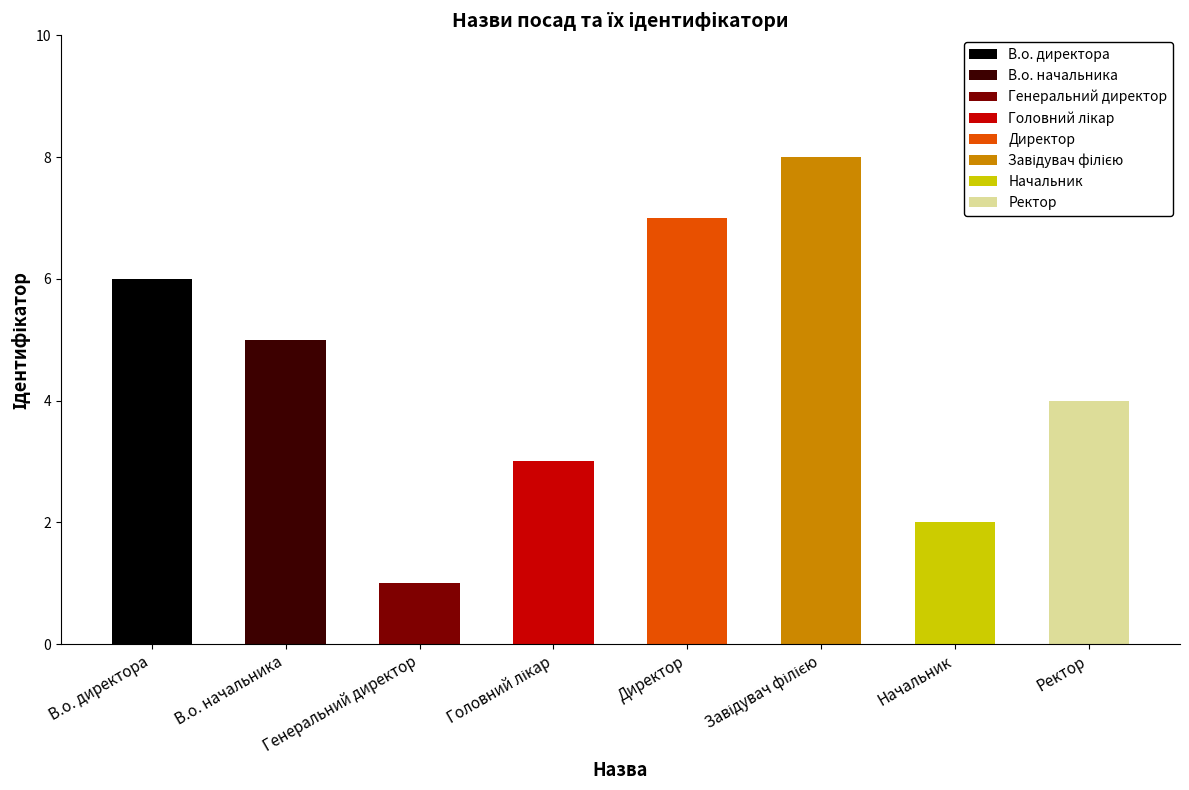

Rank the categories by value from lowest to highest.

Генеральний директор, Начальник, Головний лікар, Ректор, В.о. начальника, В.о. директора, Директор, Завідувач філією